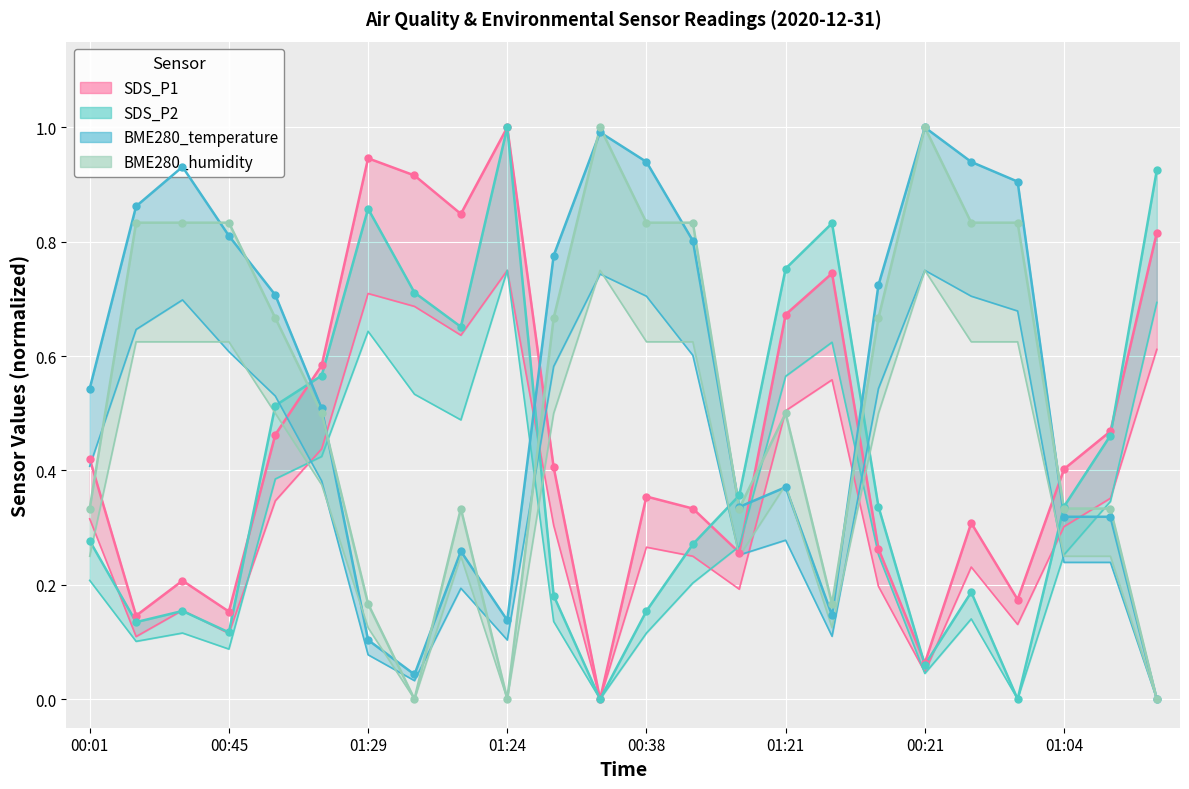

How many values in the SDS_P1 series exceed 0?

23